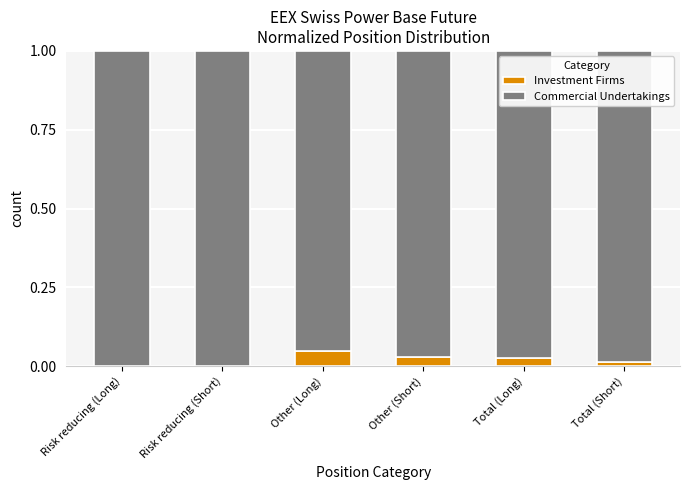

Are the bars horizontal?

No